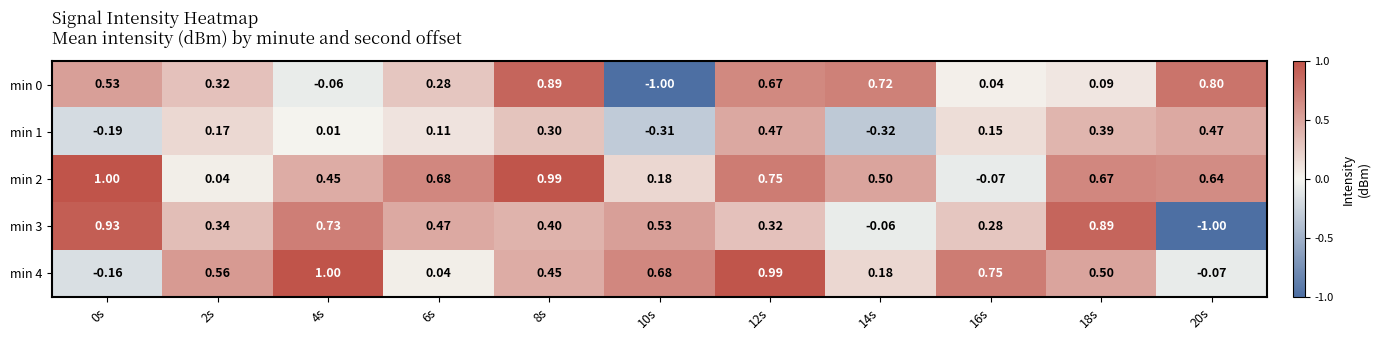

How many categories are shown in the chart?

11